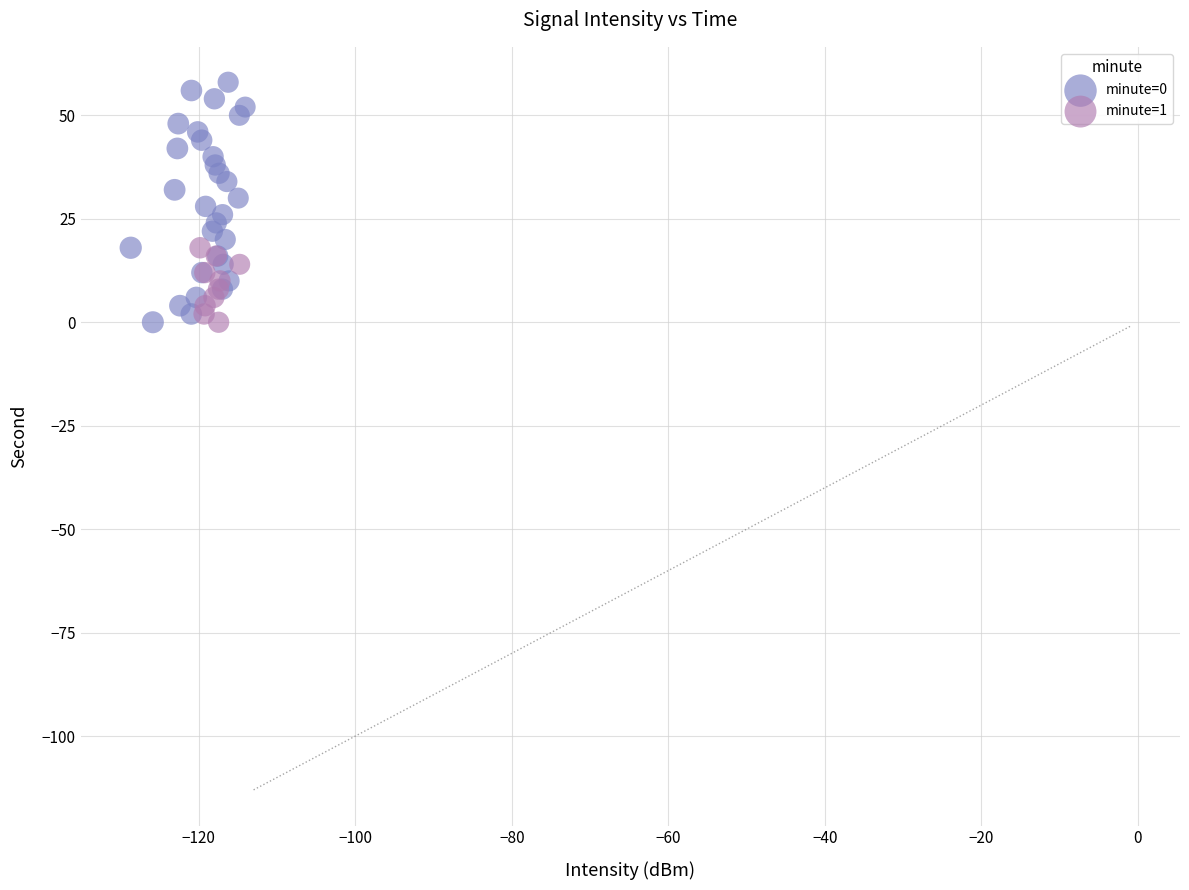

Which series has the widest spread of Y values?

minute=0